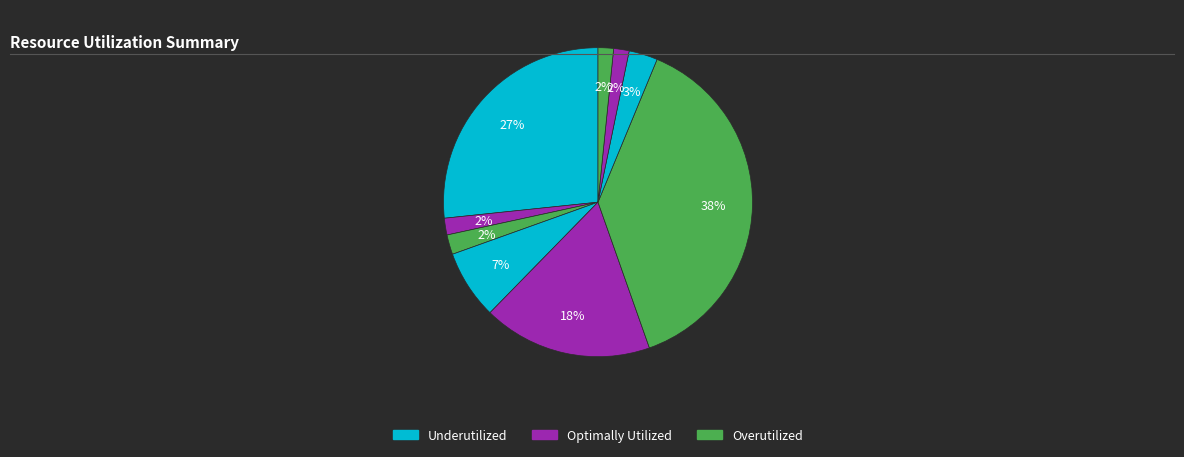

How many slices are in this pie chart?

9